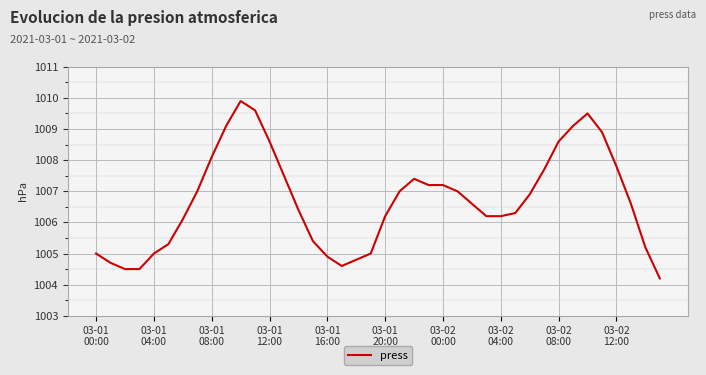

What is the difference between the maximum and minimum values?

5.7